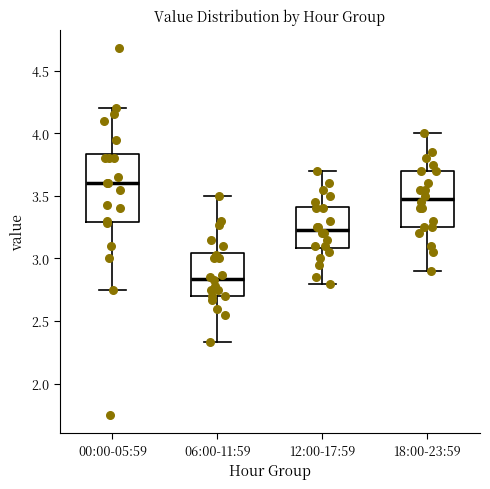

Reading left to right, read every box against the y-axis: the position of its median line, the range the box covers, and the ends of its whiskers. The values are not printed on the chart, so give them approximately, as read against the axis.

00:00-05:59: median 3.60, box 3.30 to 3.85, whiskers 2.75 to 4.20
06:00-11:59: median 2.85, box 2.70 to 3.05, whiskers 2.35 to 3.50
12:00-17:59: median 3.25, box 3.10 to 3.40, whiskers 2.80 to 3.70
18:00-23:59: median 3.50, box 3.25 to 3.70, whiskers 2.90 to 4.00